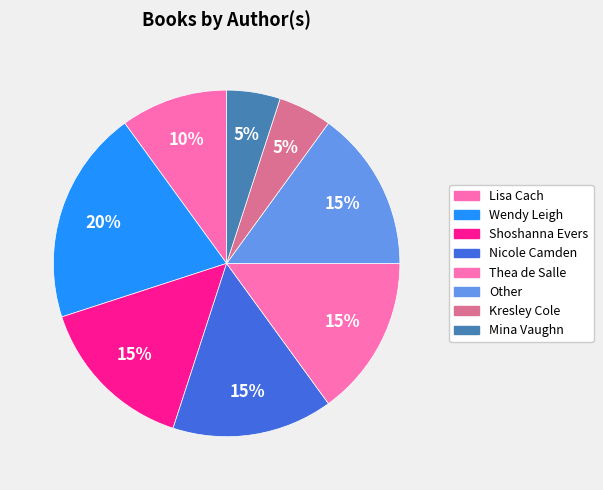

Does any single category account for the majority?

No